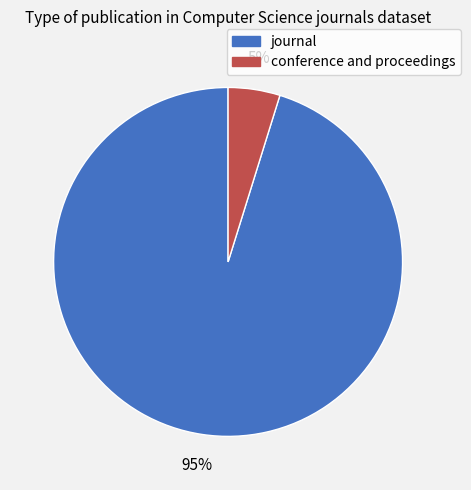

To the nearest percent, what is the difference between the largest and smallest slice percentages?

90%